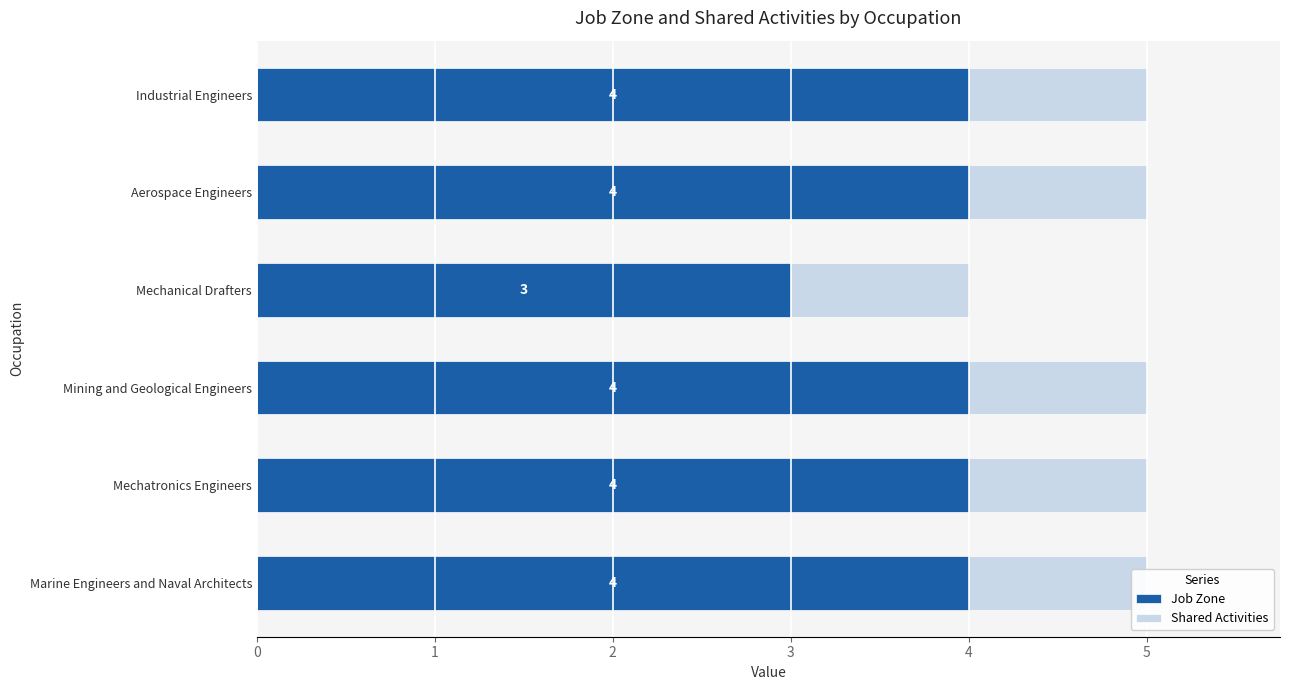

Rank the series at 0 from highest to lowest value.

Job Zone, Shared Activities